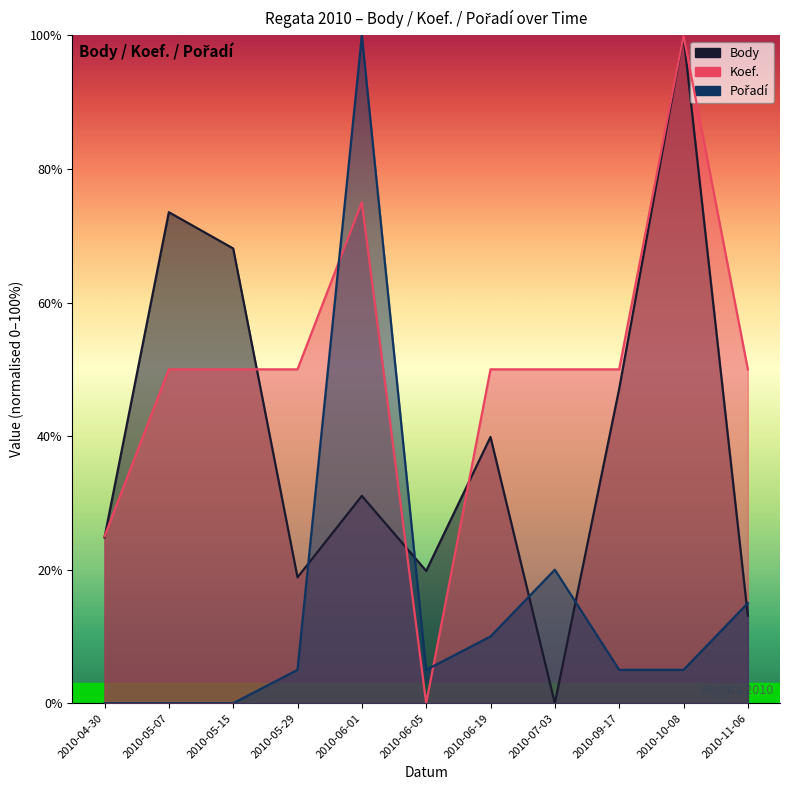

What is the difference between the highest and lowest values at 2010-05-29?

45.0